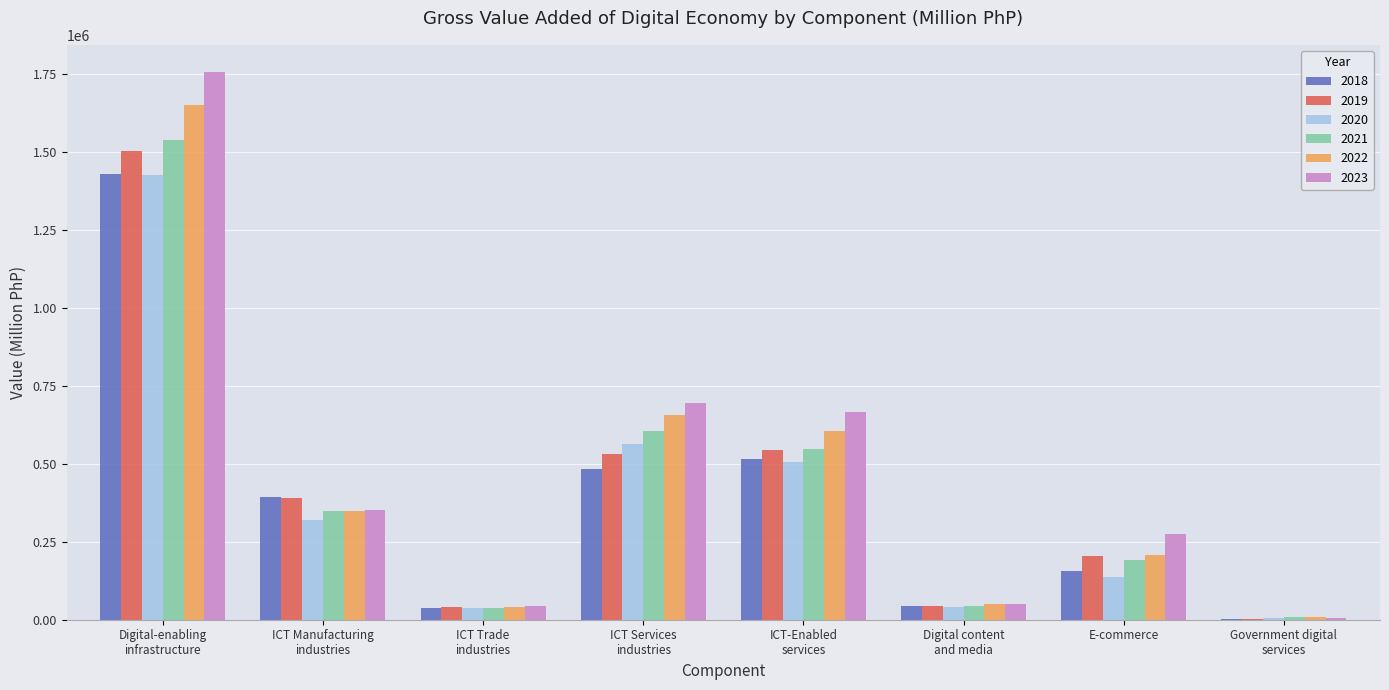

Between Digital-enabling
infrastructure and Digital content
and media, which series saw the biggest shift?

2023